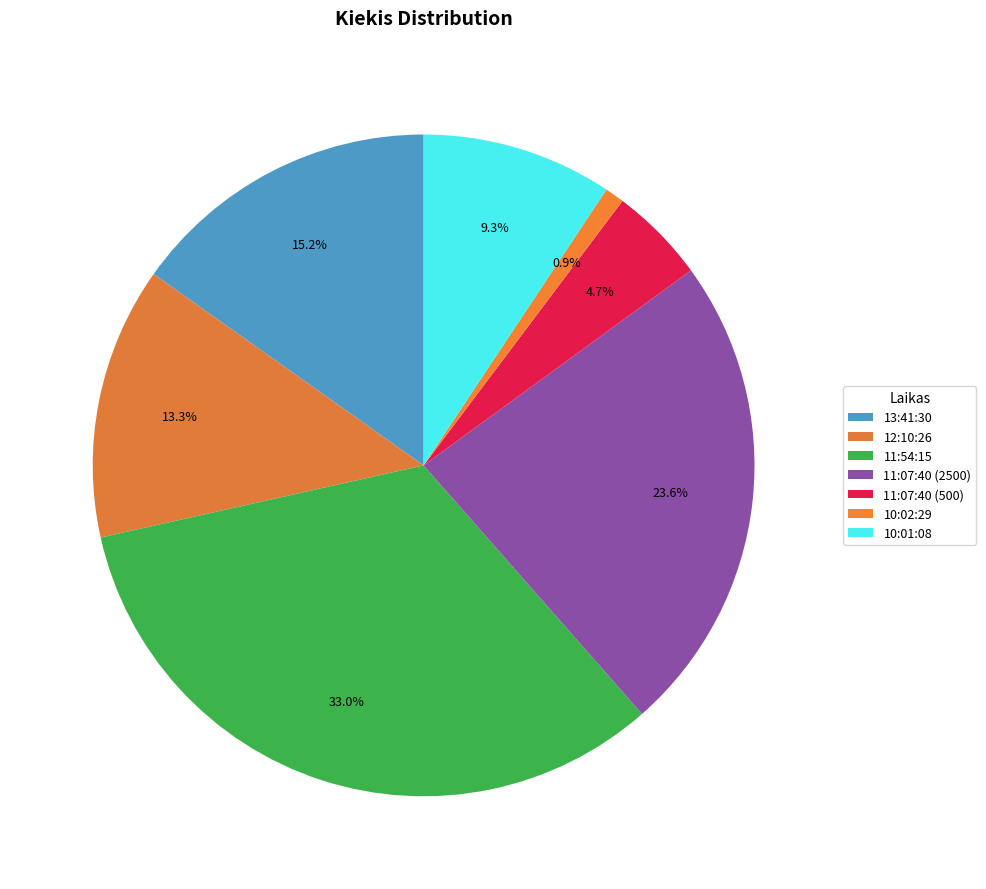

Is there any slice that represents more than half of the pie?

No